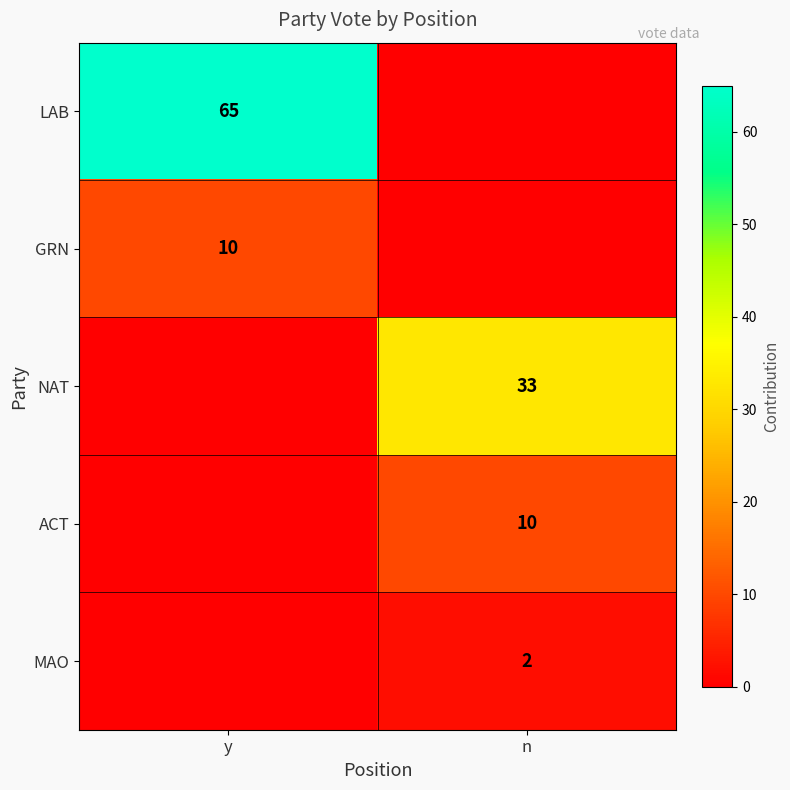

Is it true that ACT equals 14 at n?

False